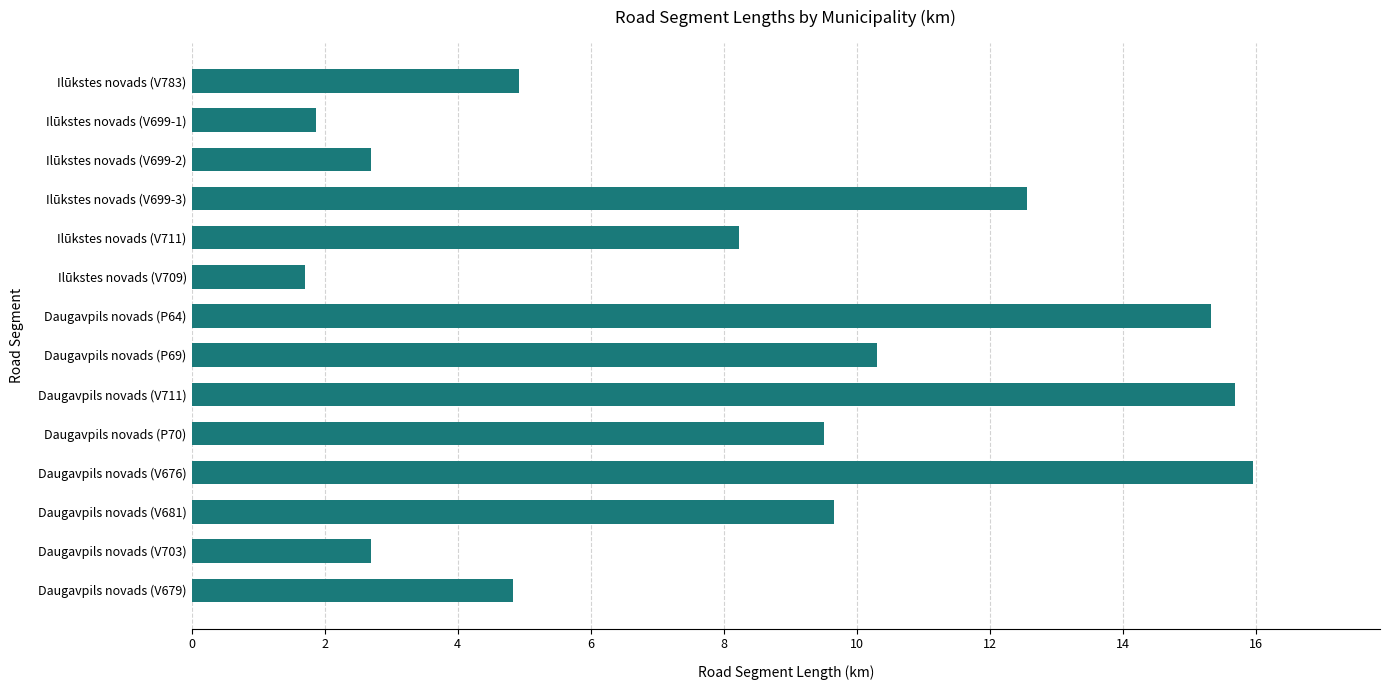

What is the minimum value shown in the chart?

1.7